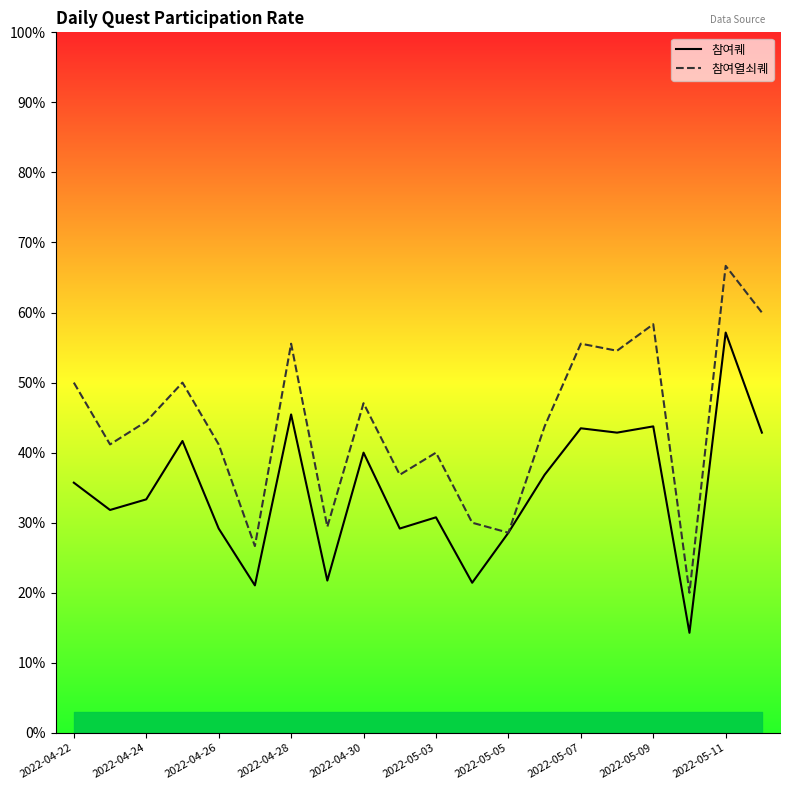

Is this an area chart (filled region under the line)?

No